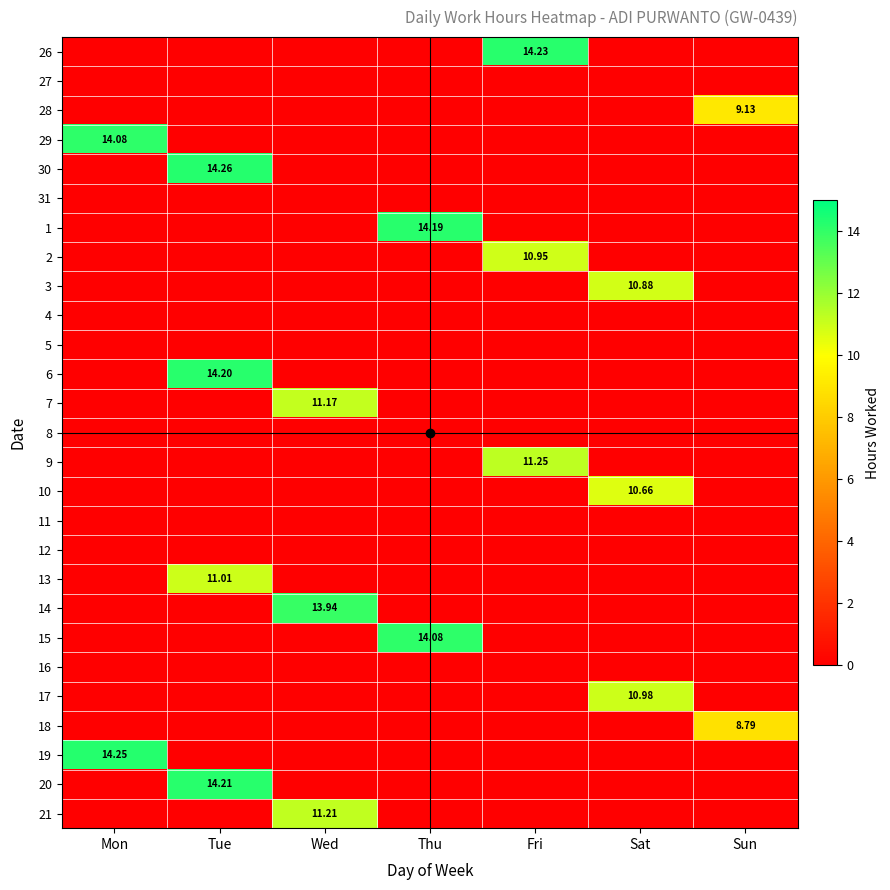

True or false: 6 has a value of 0.0 at Thu.

True